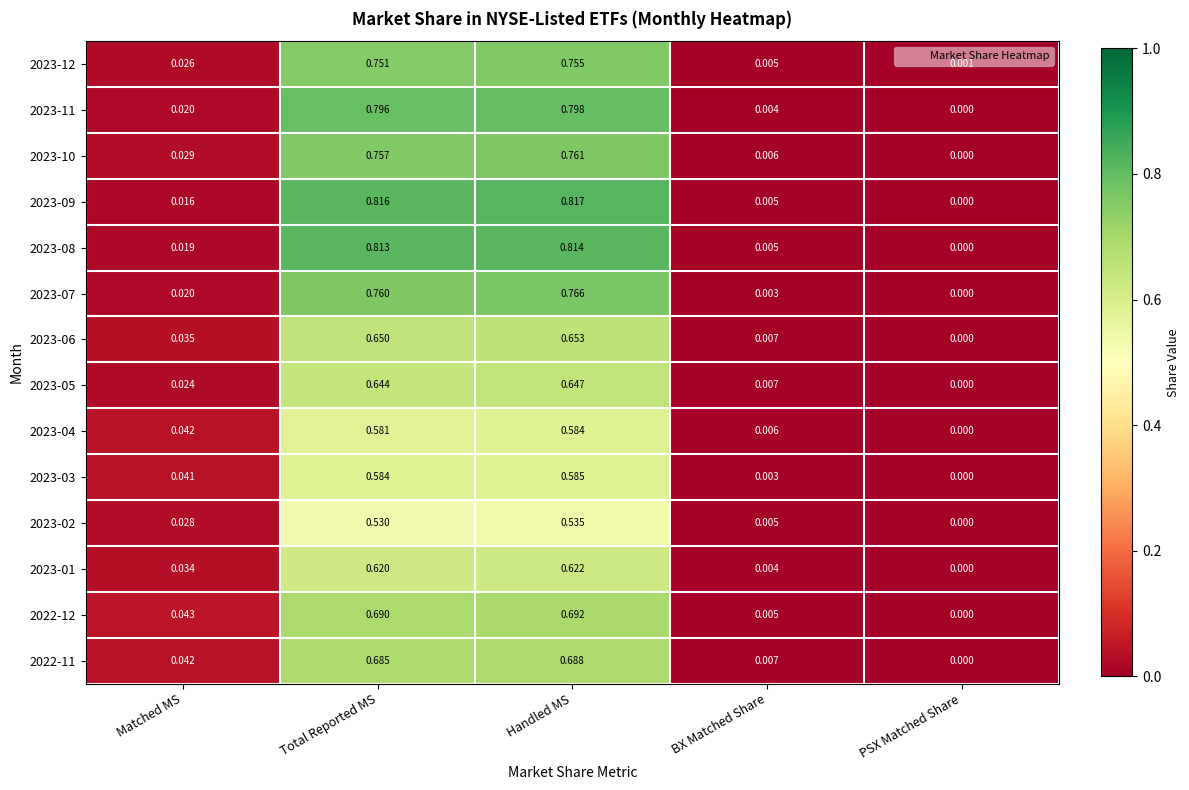

What is the spread (max minus min) of values at Total Reported MS?

0.3